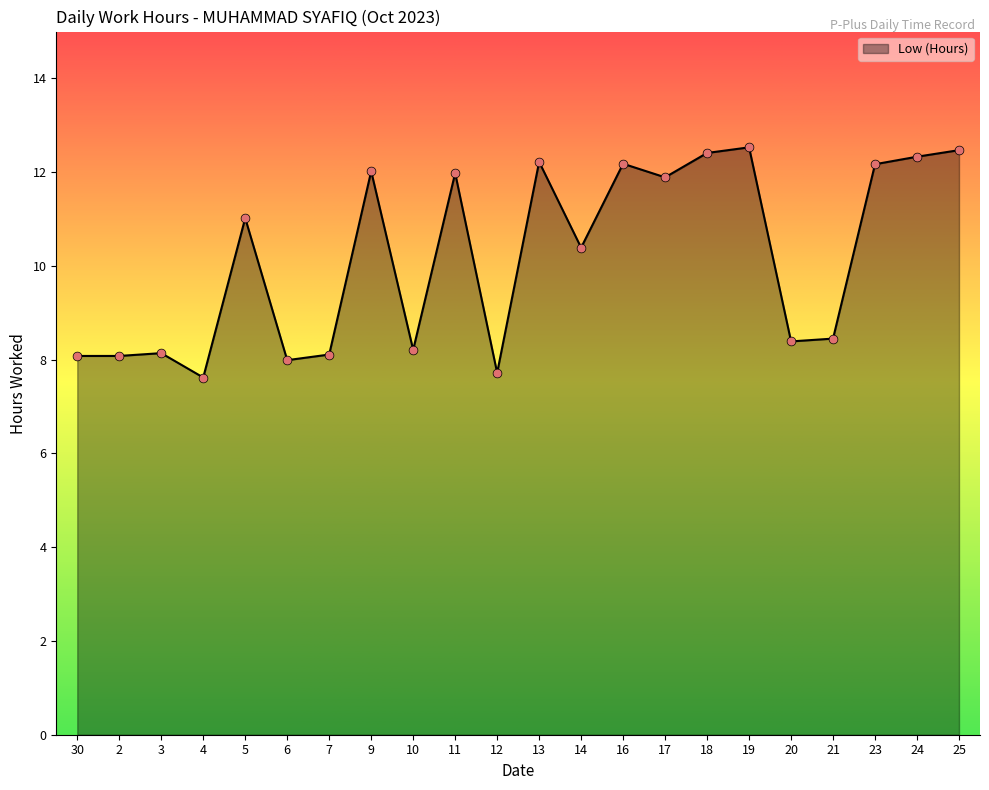

Between 16 and 30, which is larger?

16